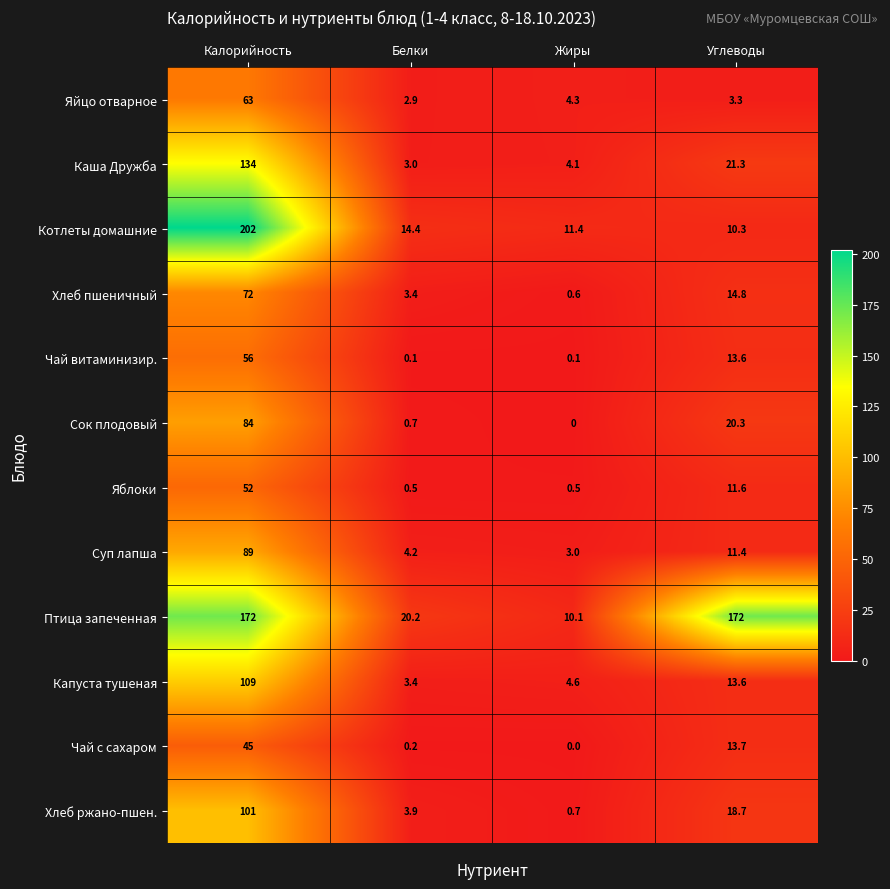

Which category has the highest value across all series?

Калорийность